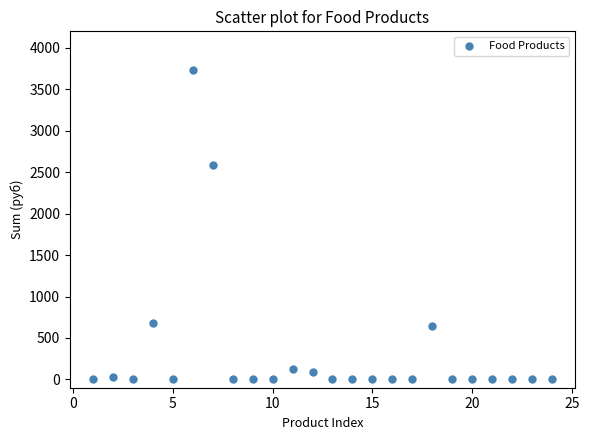

What is the range of Y values (max minus min)?

3739.3